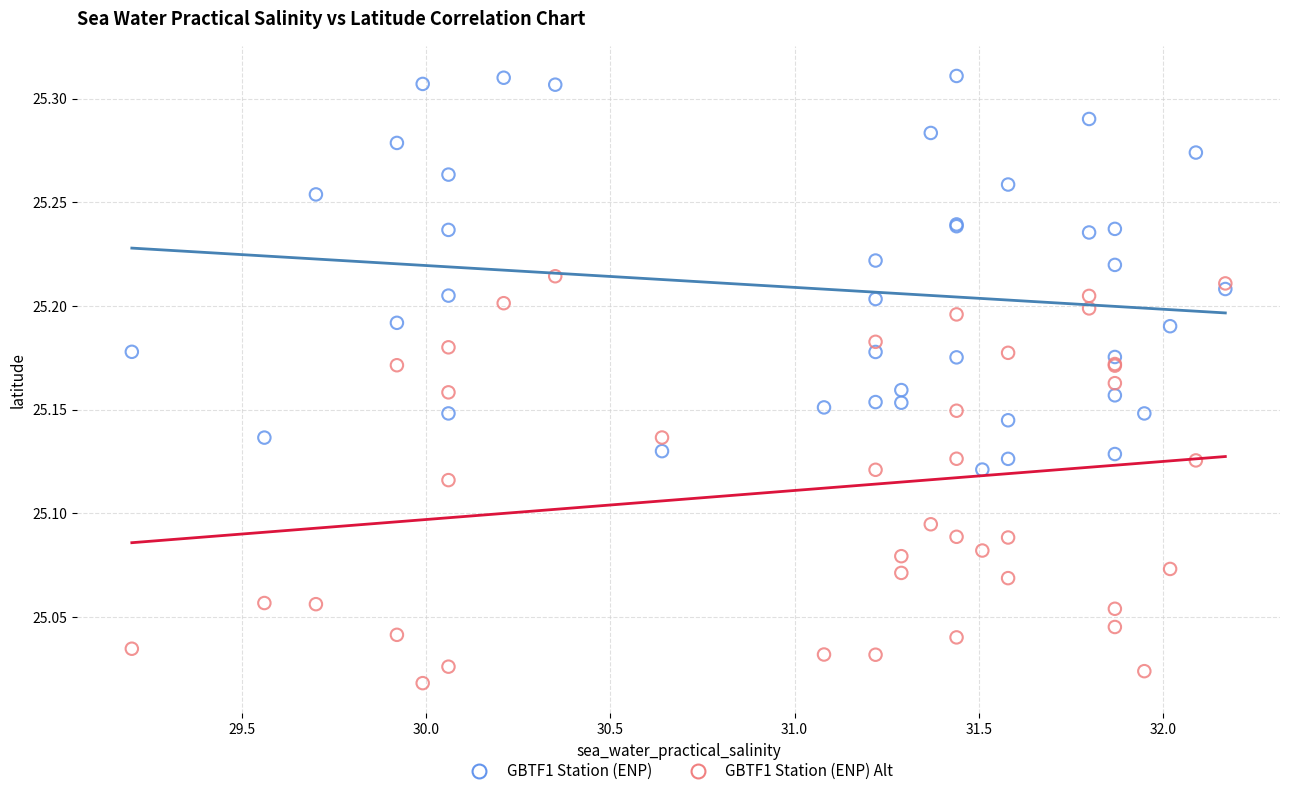

Which series contains the highest Y value?

GBTF1 Station (ENP)